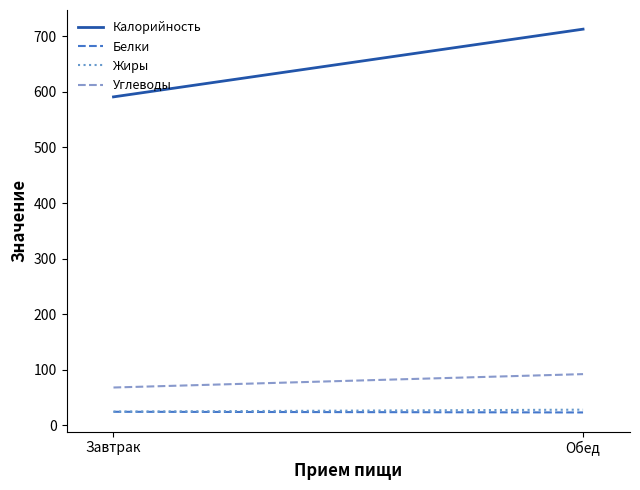

Rank the series by their maximum value, from highest to lowest.

Калорийность, Углеводы, Жиры, Белки